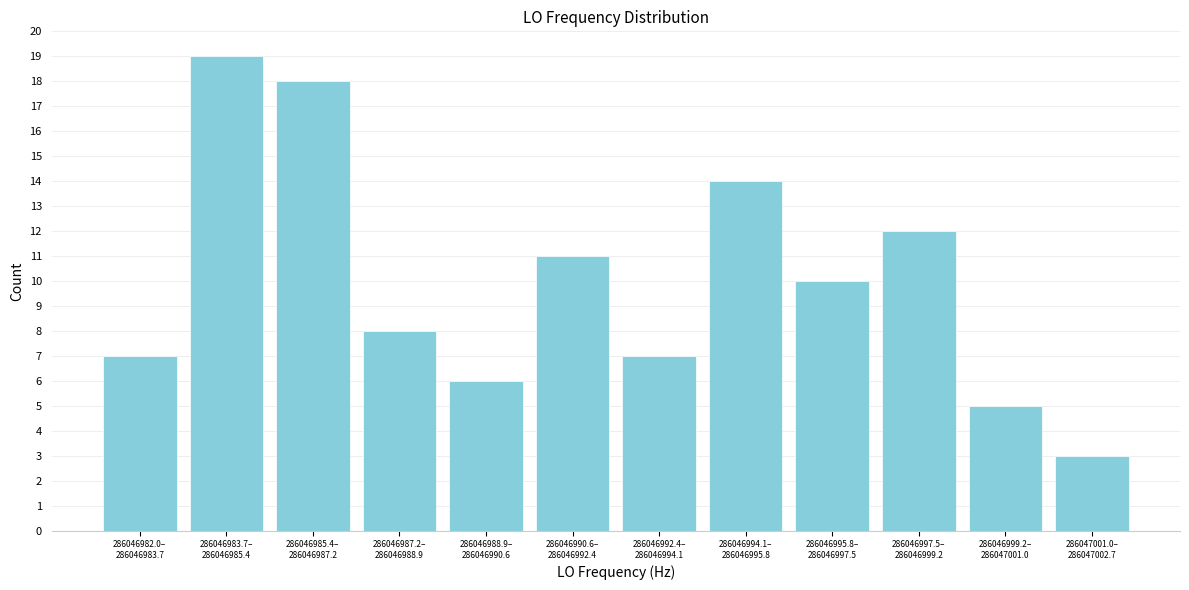

Reading left to right, extract all data points from this chart.

7	19	18	8	6	11	7	14	10	12	5	3